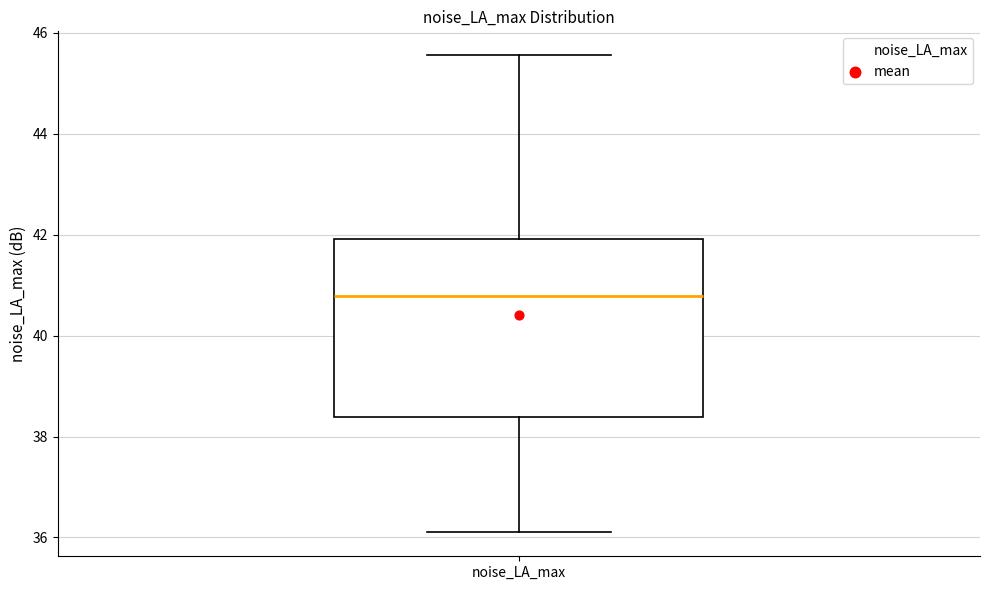

Transcribe this box plot: give where the median line is, the range the box spans, and where the two whiskers end, as read against the y-axis. The values are not printed on the chart, so give them approximately, as read against the axis.

median 40.8, box 38.4 to 42.0, whiskers 36.2 to 45.6